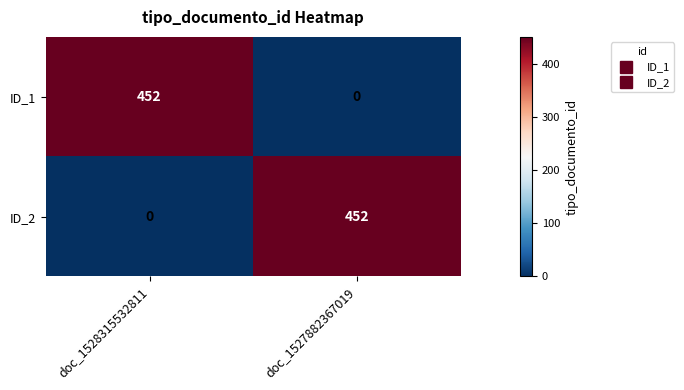

What is the highest value of the ID_2 series?

452